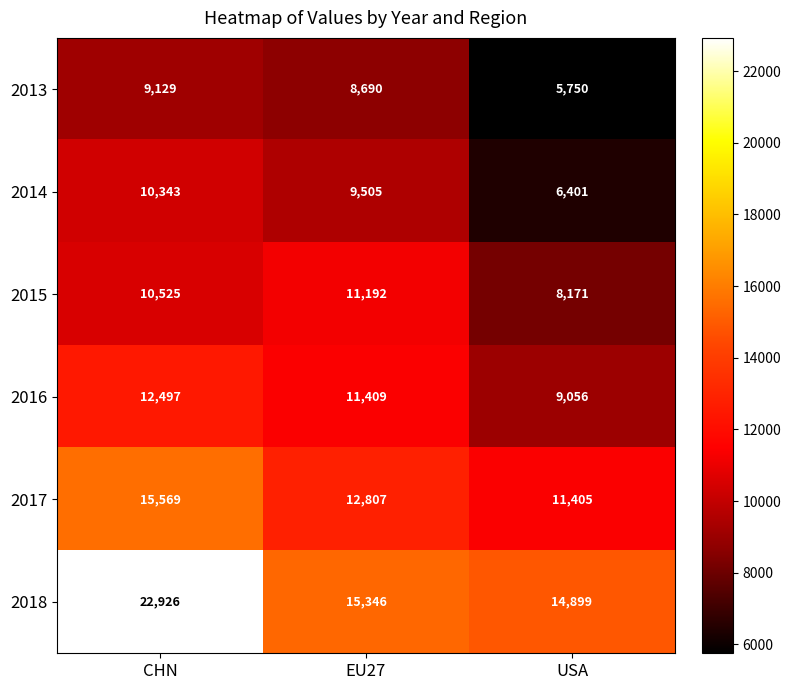

At which category does the chart reach its minimum across all series?

USA